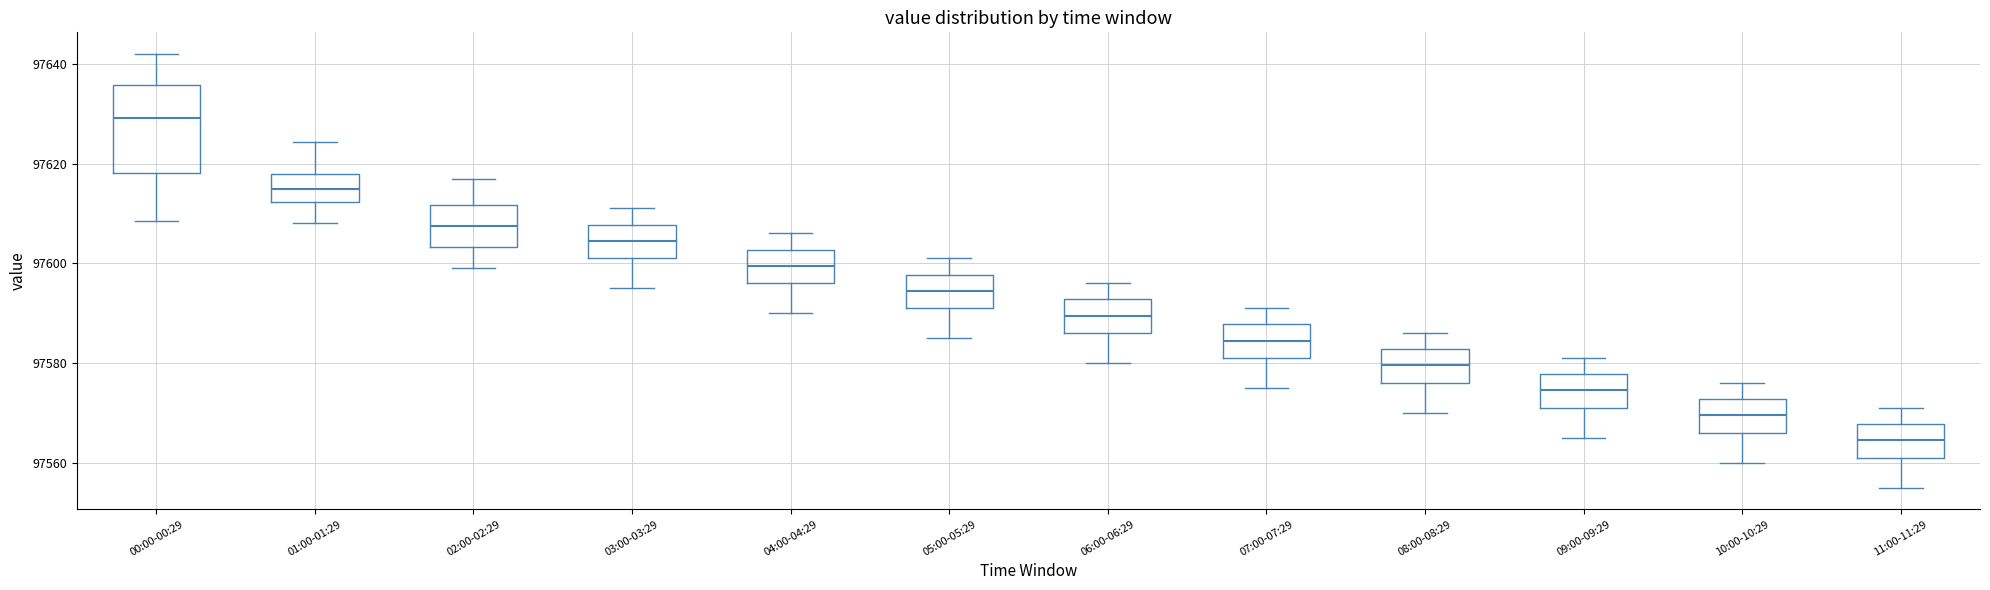

Comparing the boxes themselves (not the whiskers), which one is the tallest?

00:00-00:29